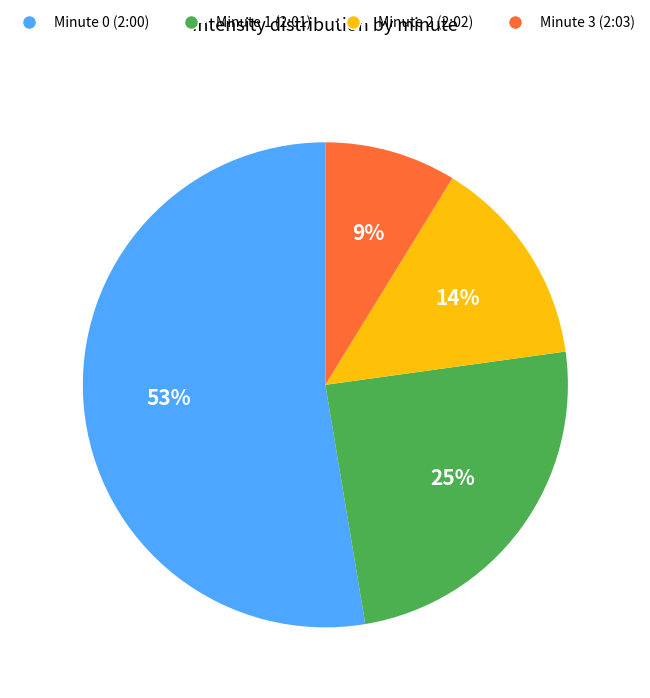

To the nearest percent, what is the difference between the largest and smallest slice percentages?

44%